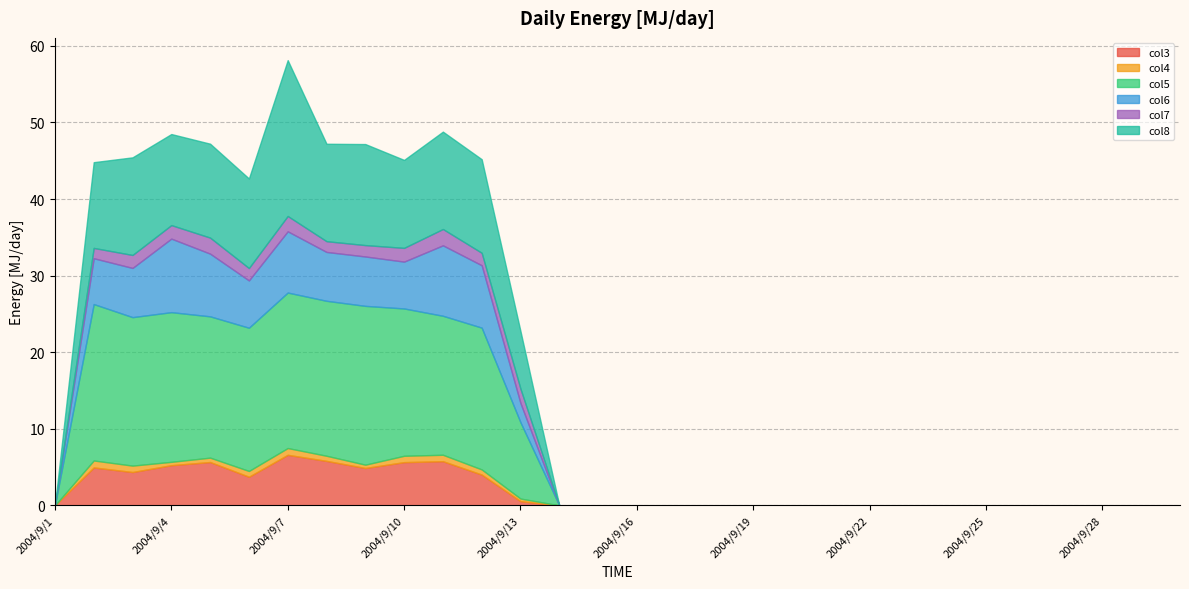

Count the number of data series in this chart.

6